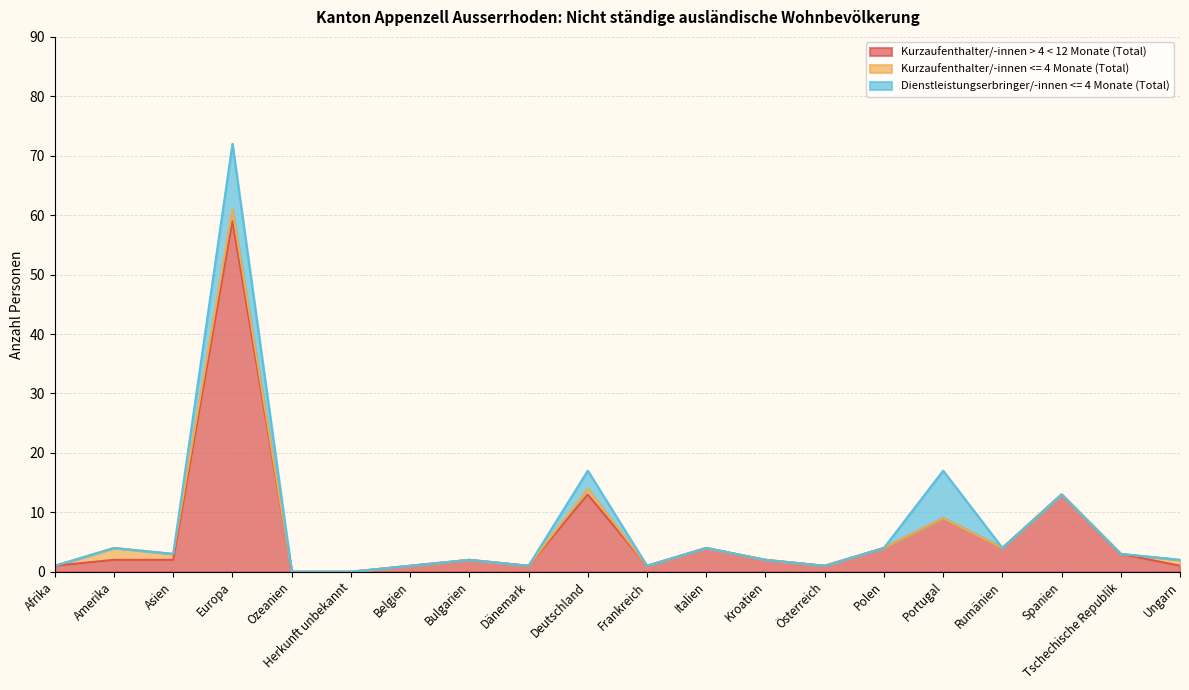

The value of Total nicht ständige ausländische Wohnbevölkerung at Dänemark is 1. True or false?

True